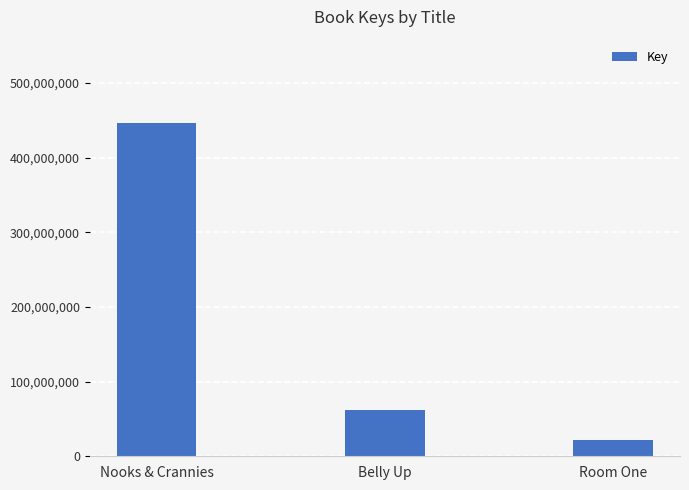

What is the difference between the maximum and minimum values?

424948845